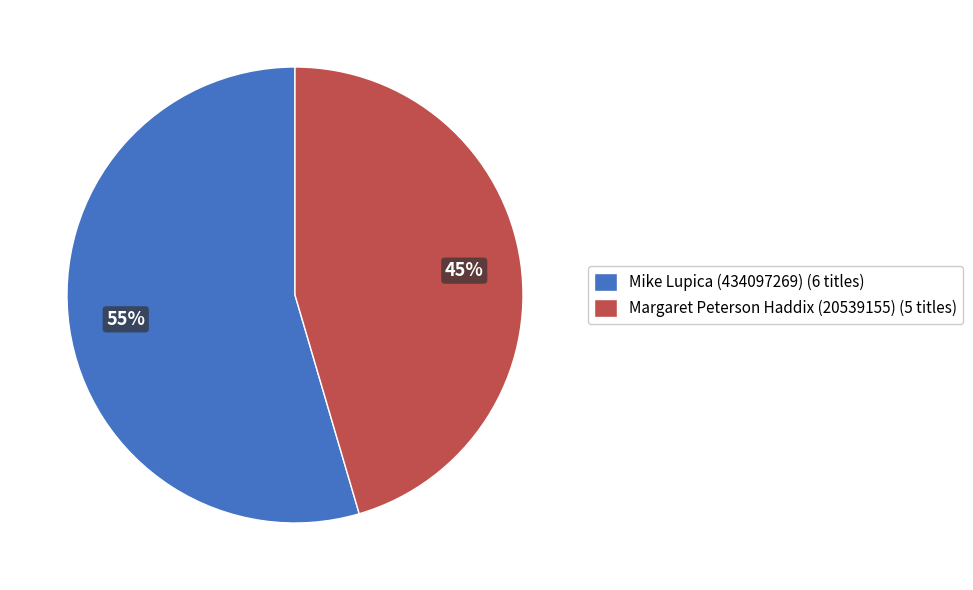

True or false: Margaret Peterson Haddix (20539155) (5 titles) accounts for 45% of the total.

True